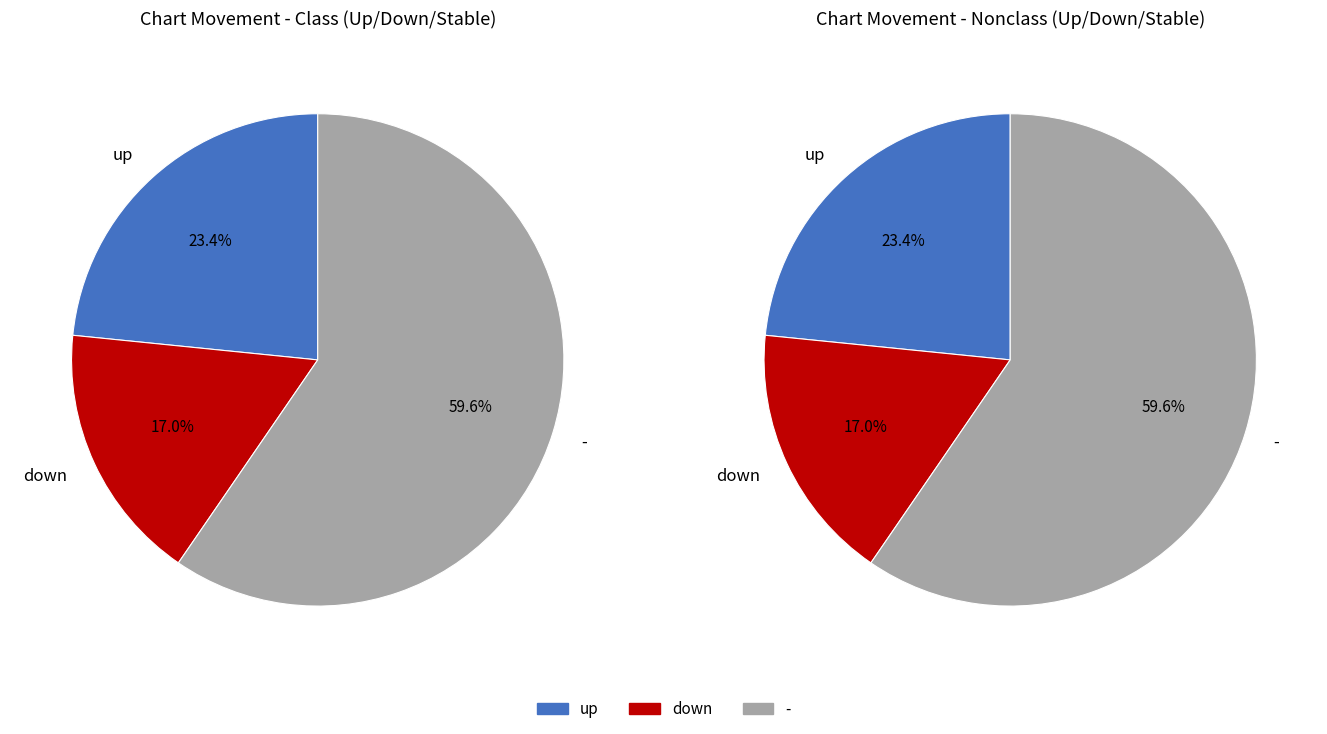

What is the smallest slice in the pie chart?

down